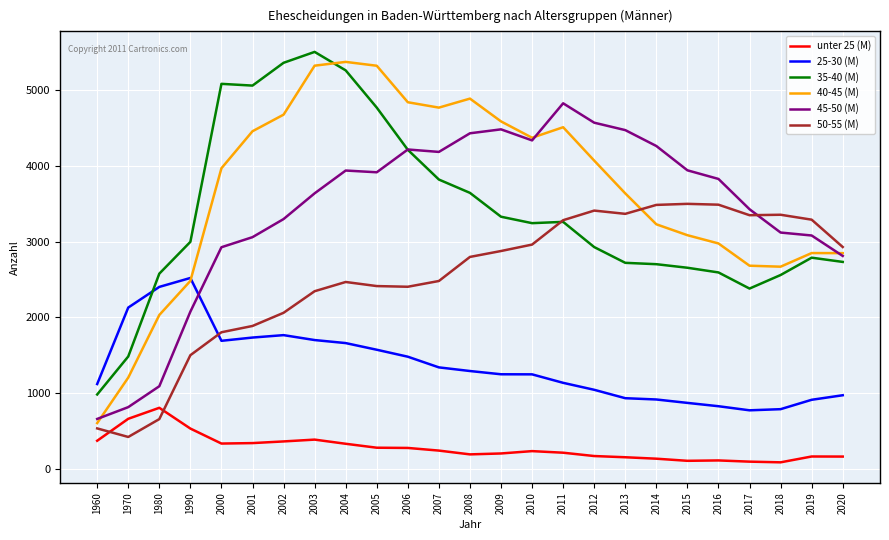

Which series has the largest range (max minus min)?

40-45 (M)